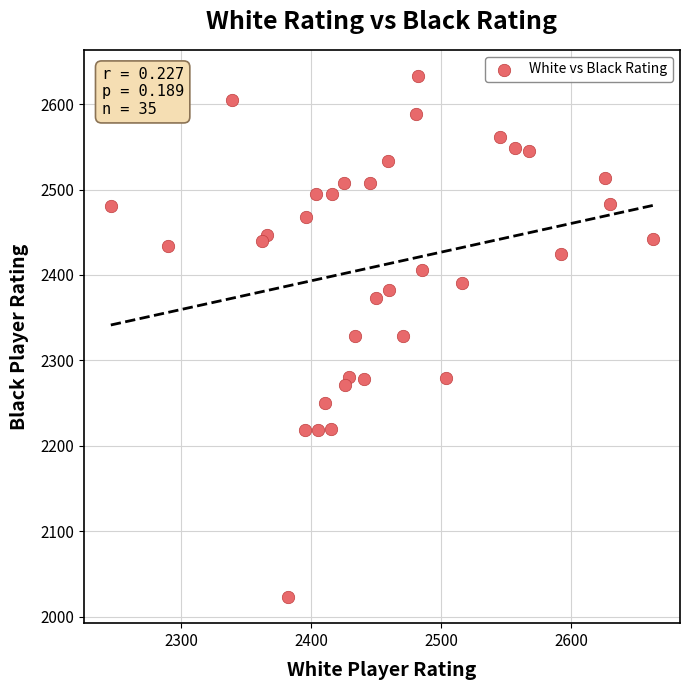

What is the range of Y values (max minus min)?

610